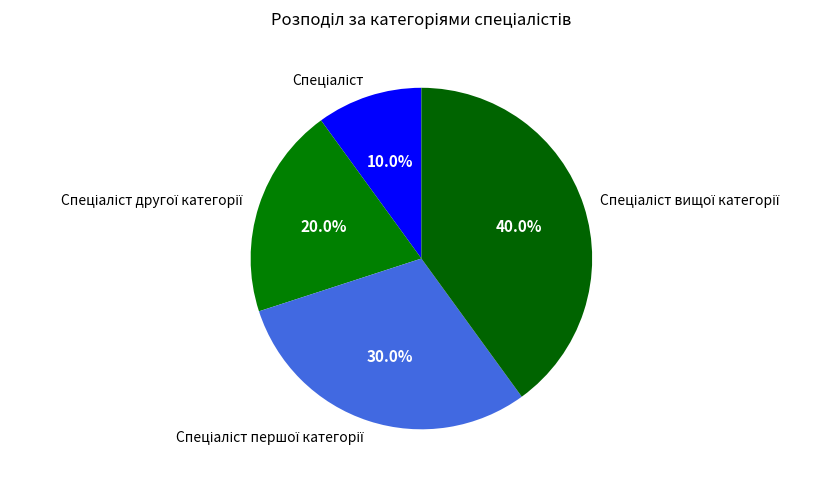

Does any single category account for the majority?

No